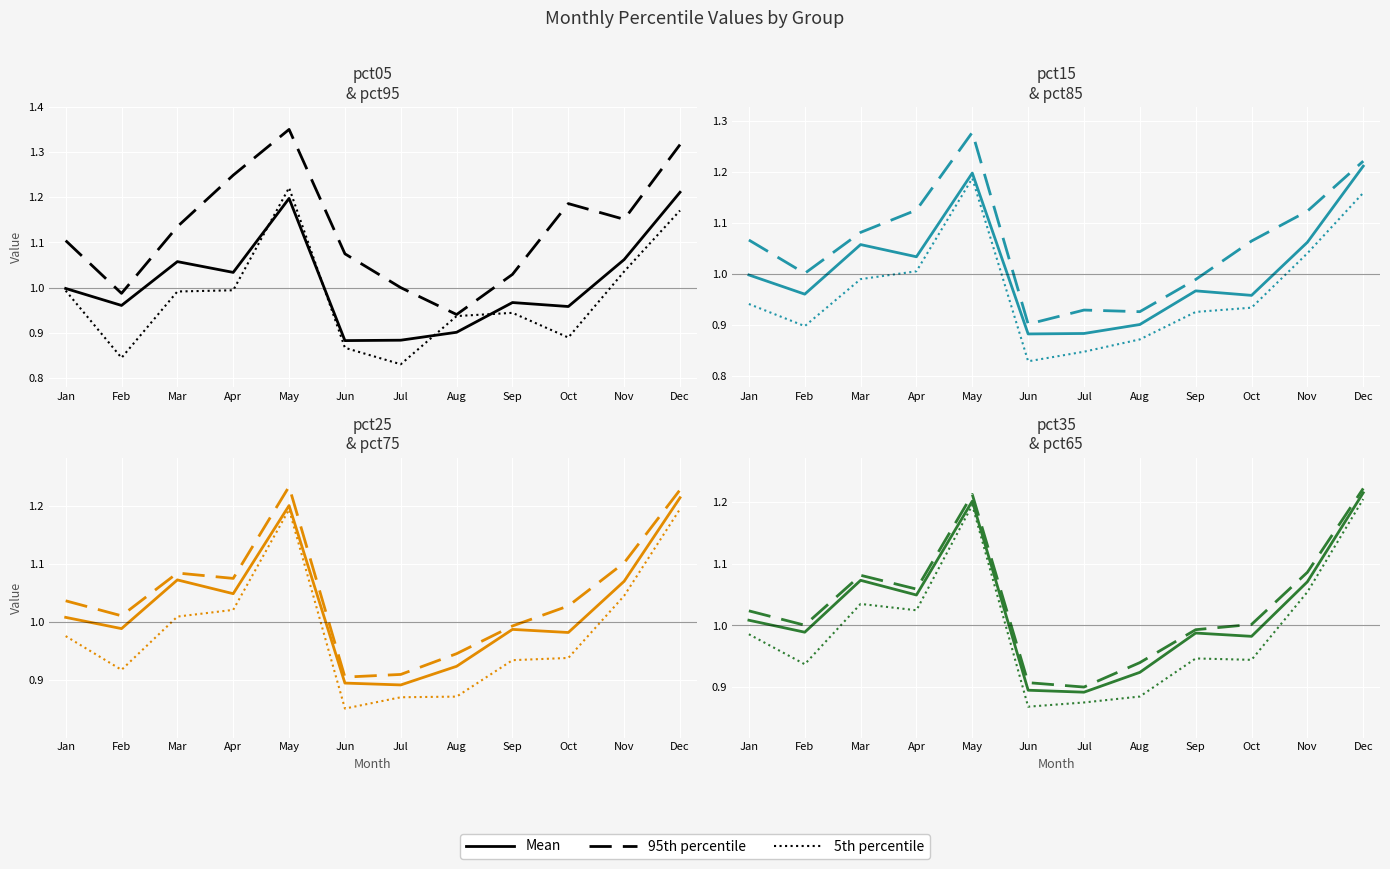

How many interior local valleys does the Mean series have?

4